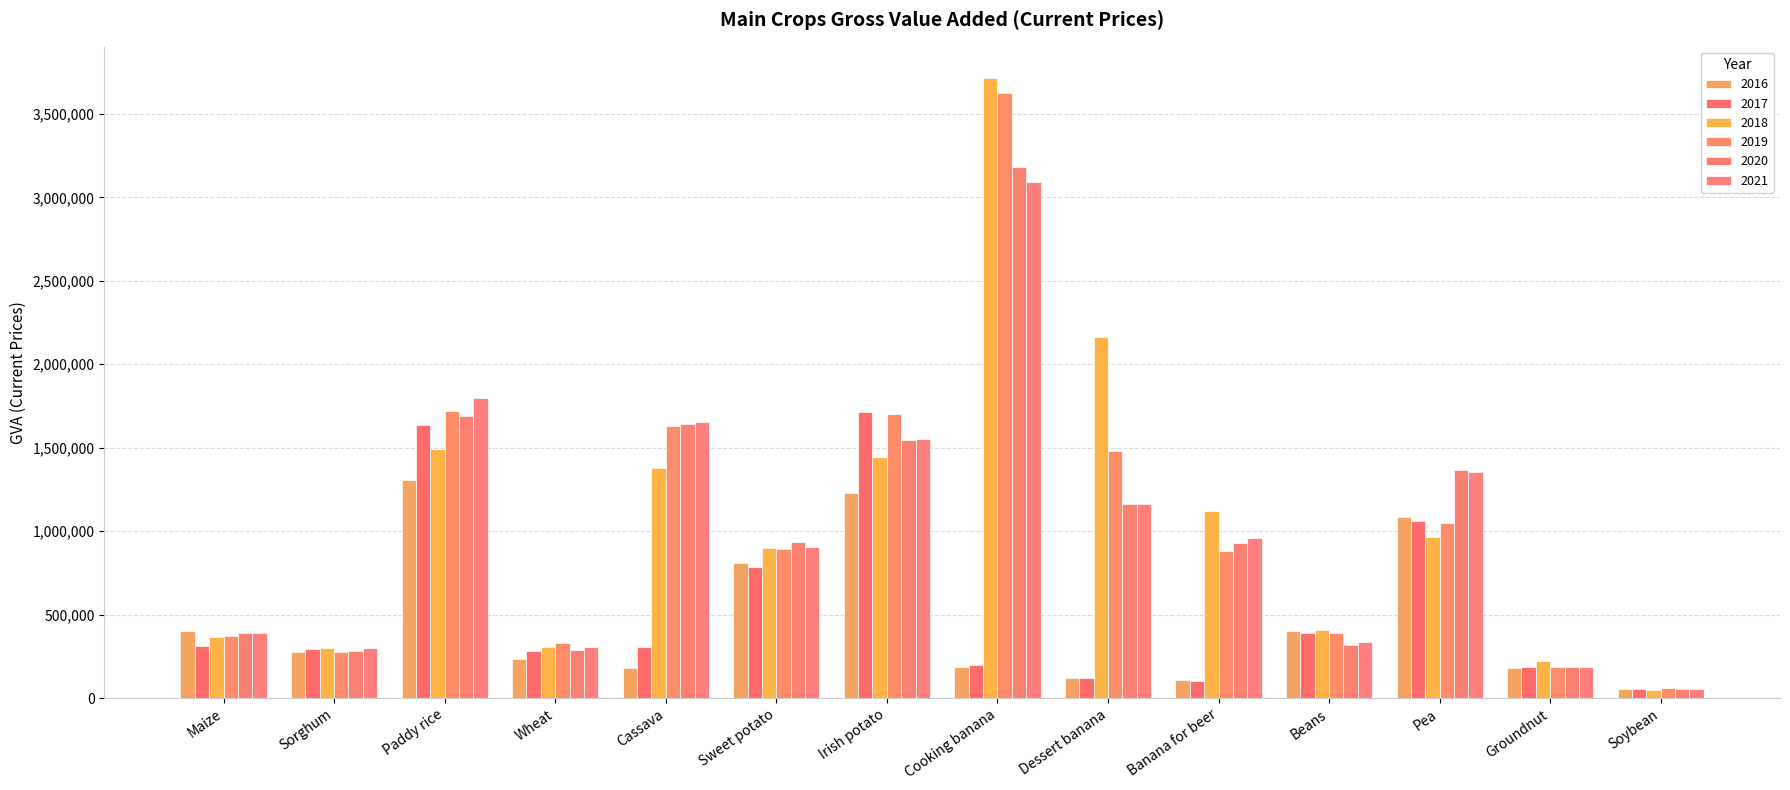

What is the minimum value shown in the chart?

48631.0